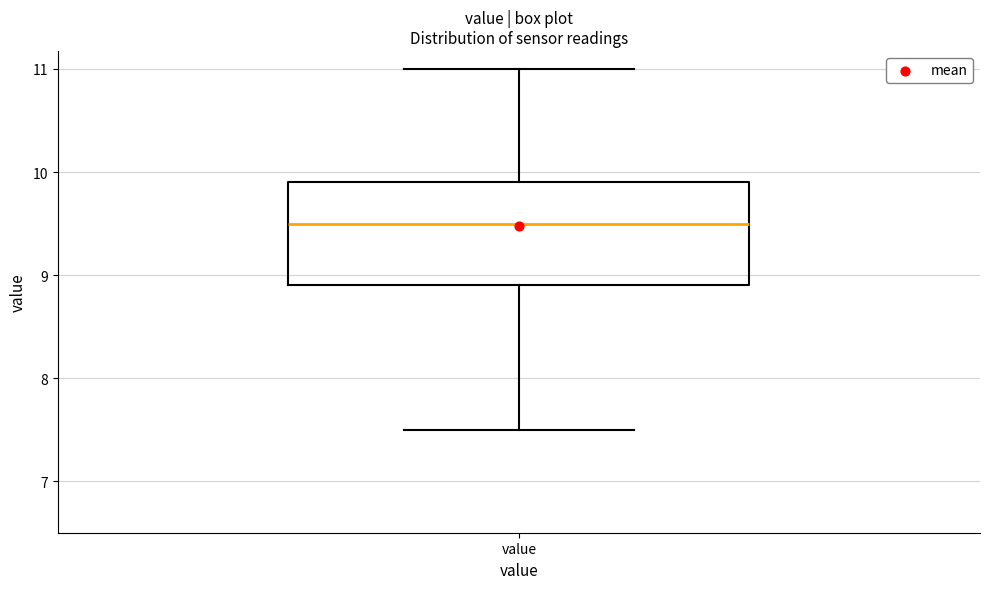

Transcribe this box plot: give where the median line is, the range the box spans, and where the two whiskers end, as read against the y-axis. The values are not printed on the chart, so give them approximately, as read against the axis.

median 9.5, box 8.9 to 9.9, whiskers 7.5 to 11.0